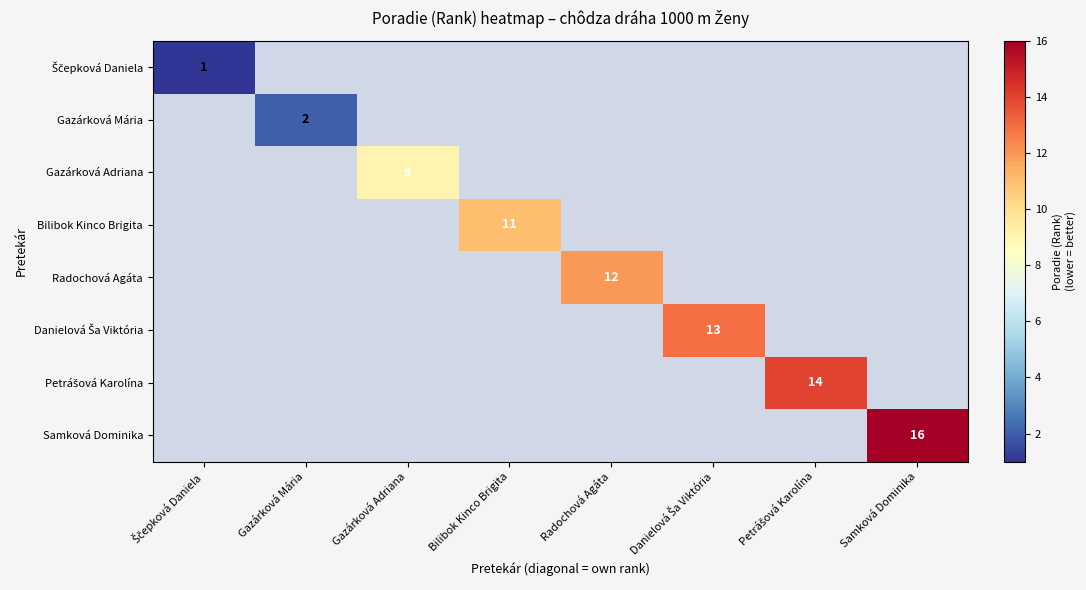

The Bilibok Kinco Brigita series shows 11 at Bilibok Kinco Brigita. True or false?

True